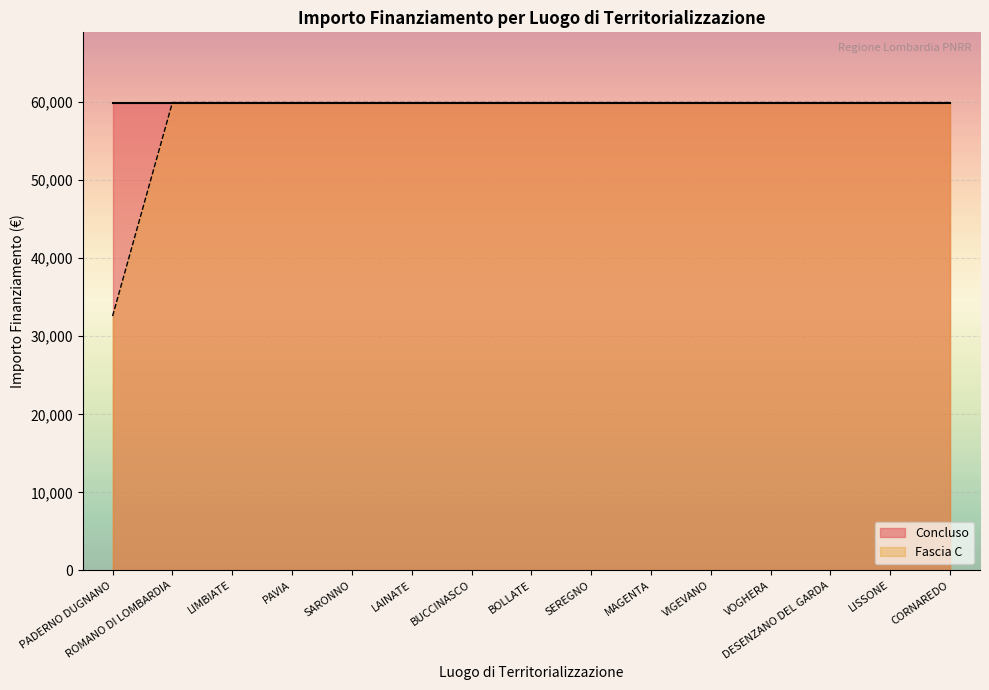

True or false: Concluso has a value of 87896 at CORNAREDO.

False